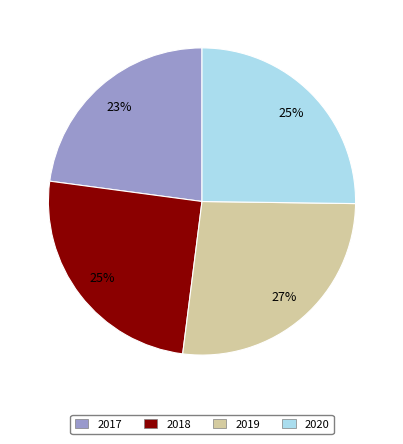

To the nearest percent, what is the combined percentage of 2020 and 2017?

48%